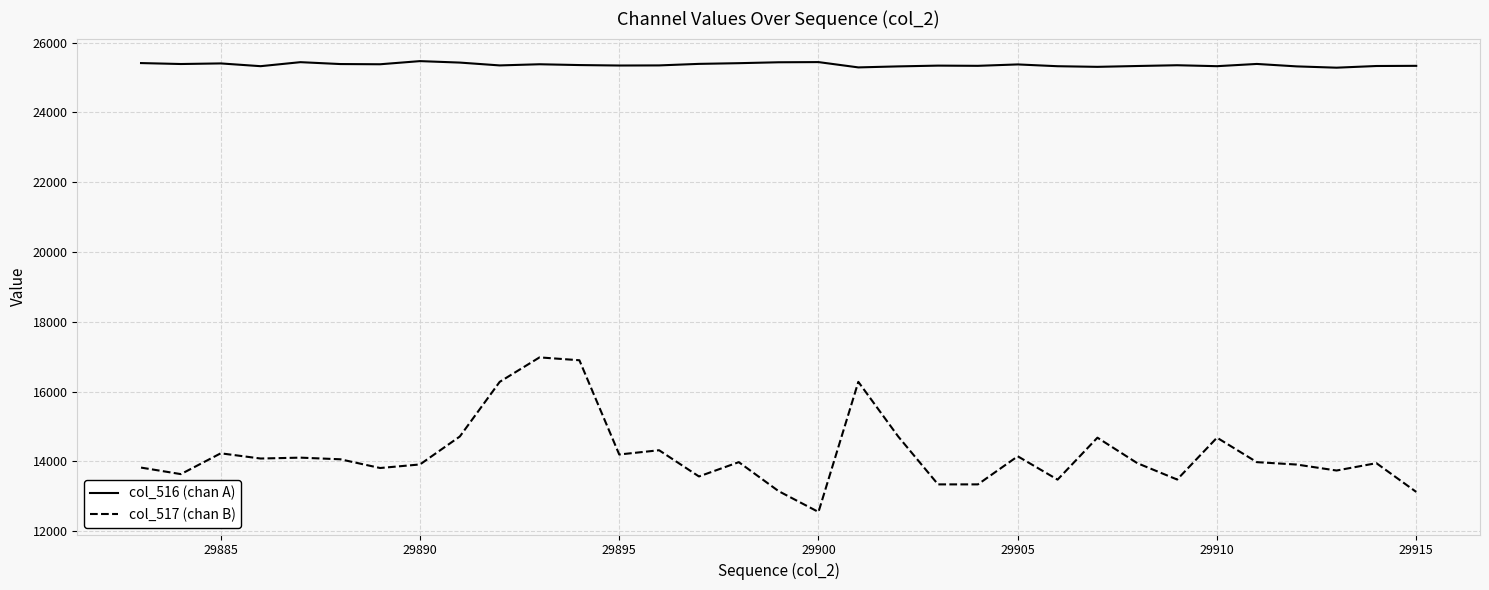

Which series has the largest total across all categories?

col_516 (chan A)